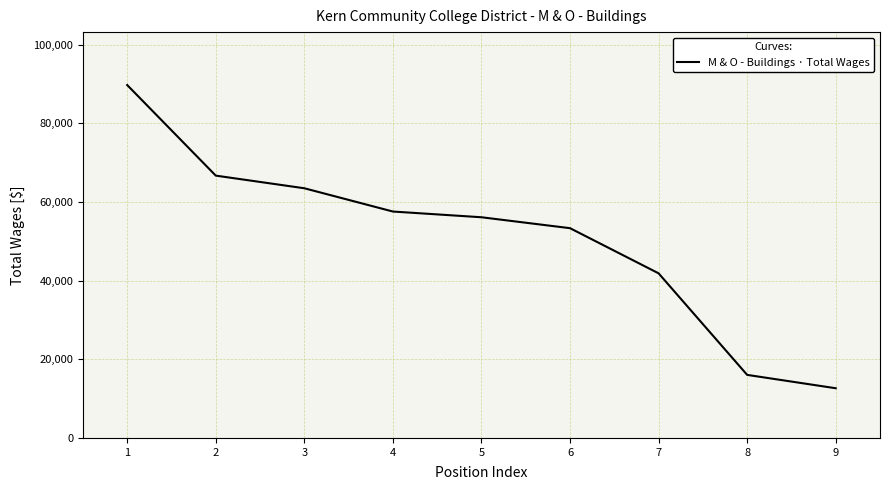

How many lines are shown in the chart?

1